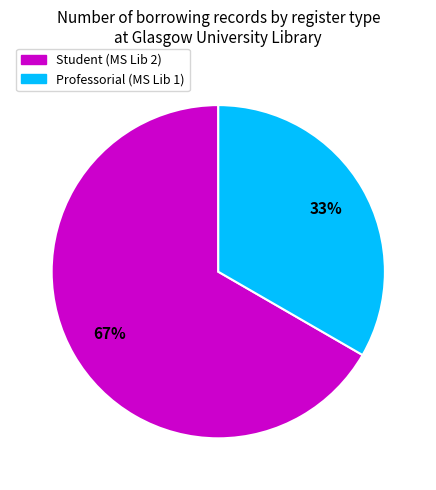

Which slice is the largest?

Student (MS Lib 2)